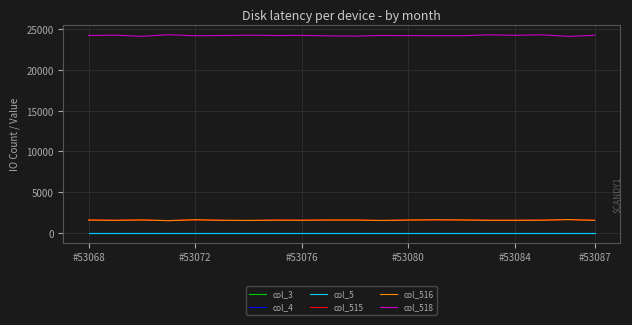

Does the chart display data point markers on the line(s)?

No